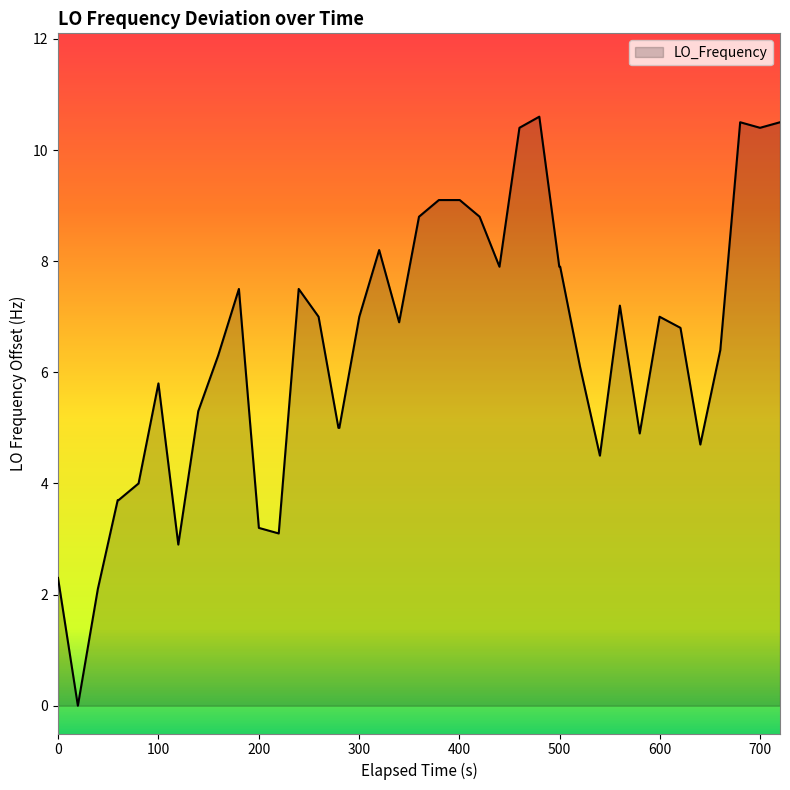

What is the maximum value shown in the chart?

10.6